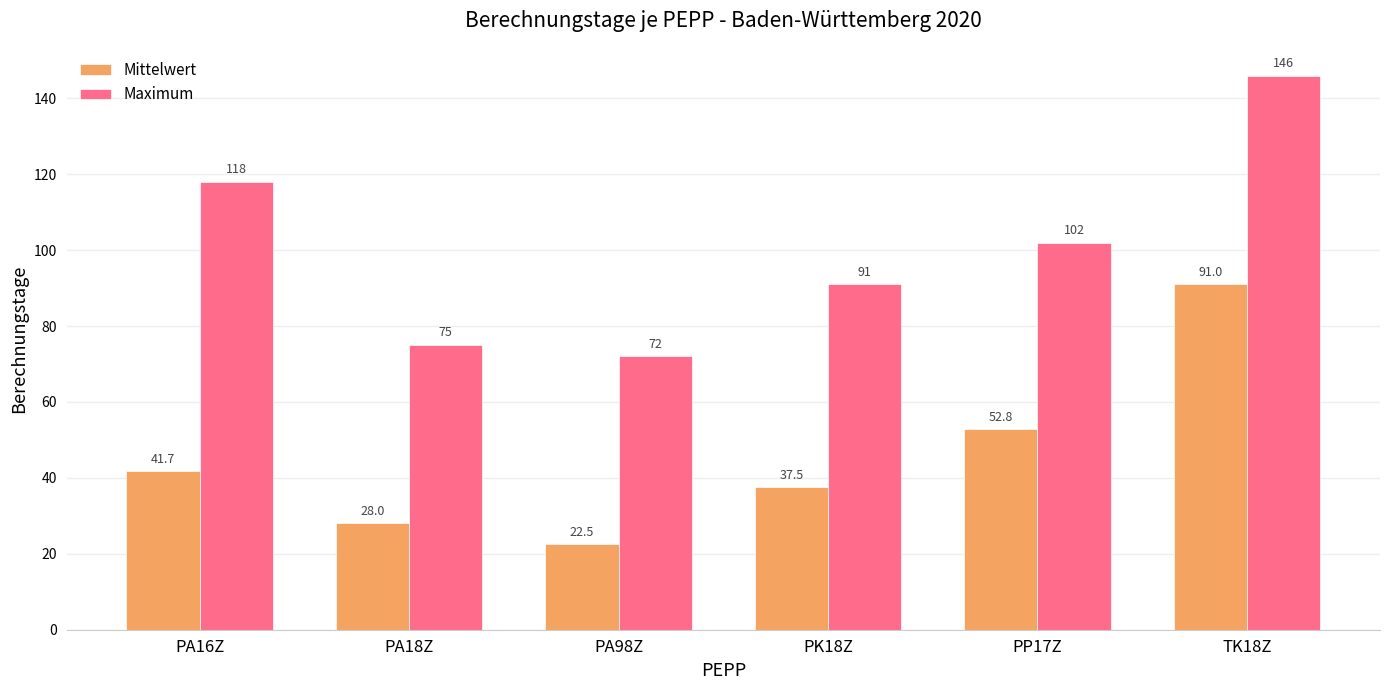

Where is Maximum nearest to the value 109?

PP17Z